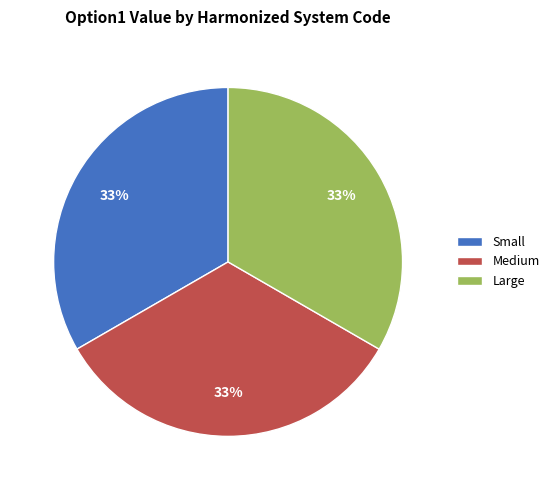

To the nearest percent, what portion does Medium represent?

33%